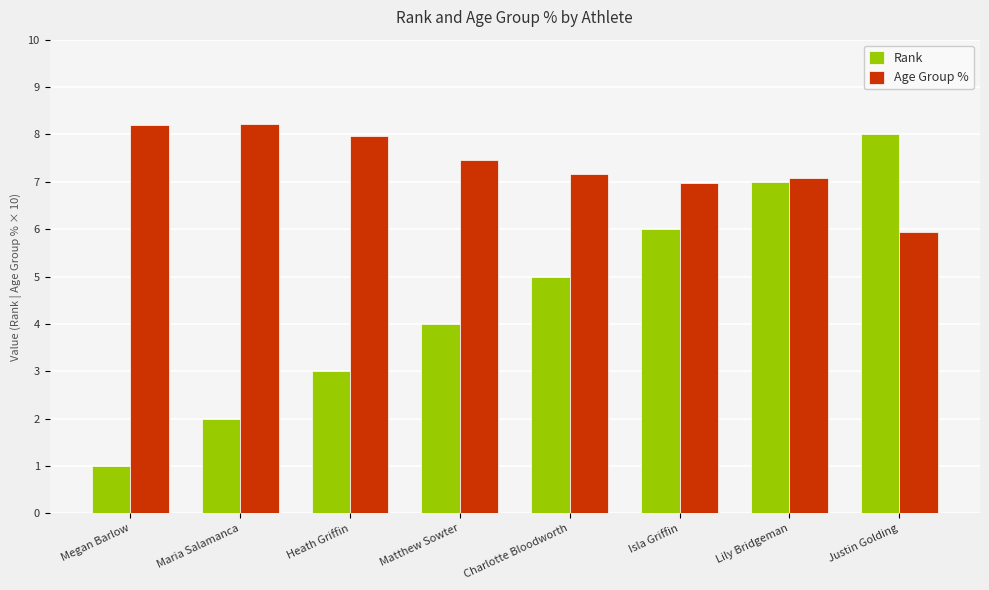

The Age Group % series shows 7.0 at Isla Griffin. True or false?

True